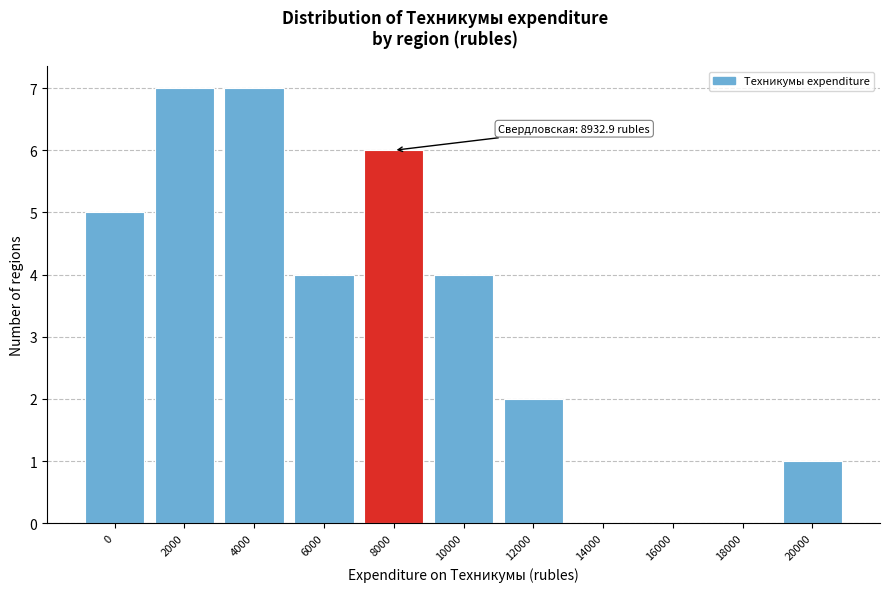

Reading left to right, transcribe all the data shown in this chart.

0=5	2000=7	4000=7	6000=4	8000=6	10000=4	12000=2	14000=0	16000=0	18000=0	20000=1